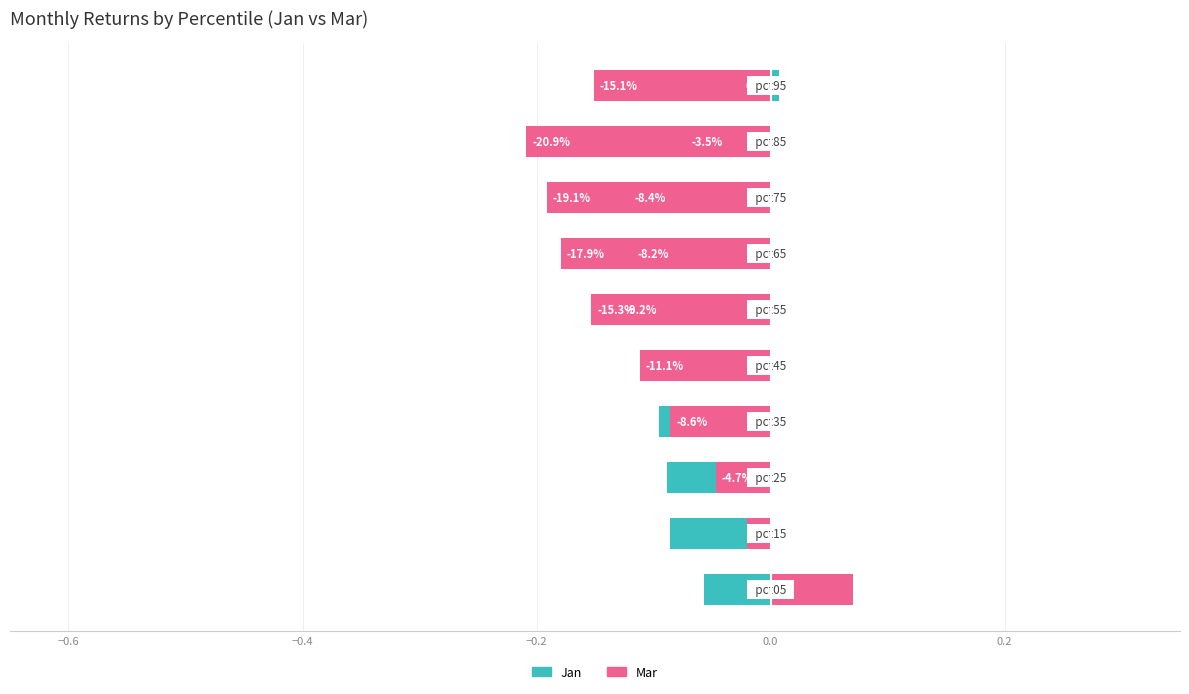

What is the difference between the maximum and minimum values in the Jan series?

0.1